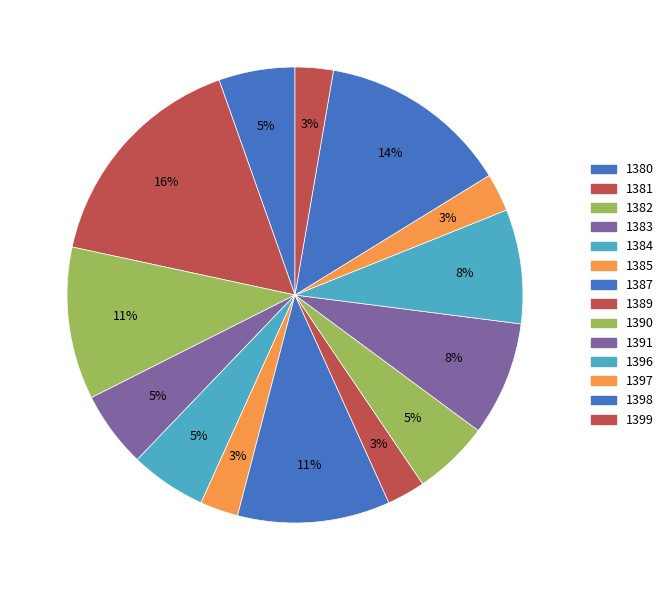

The 1380 slice represents 5% of the pie. True or false?

True